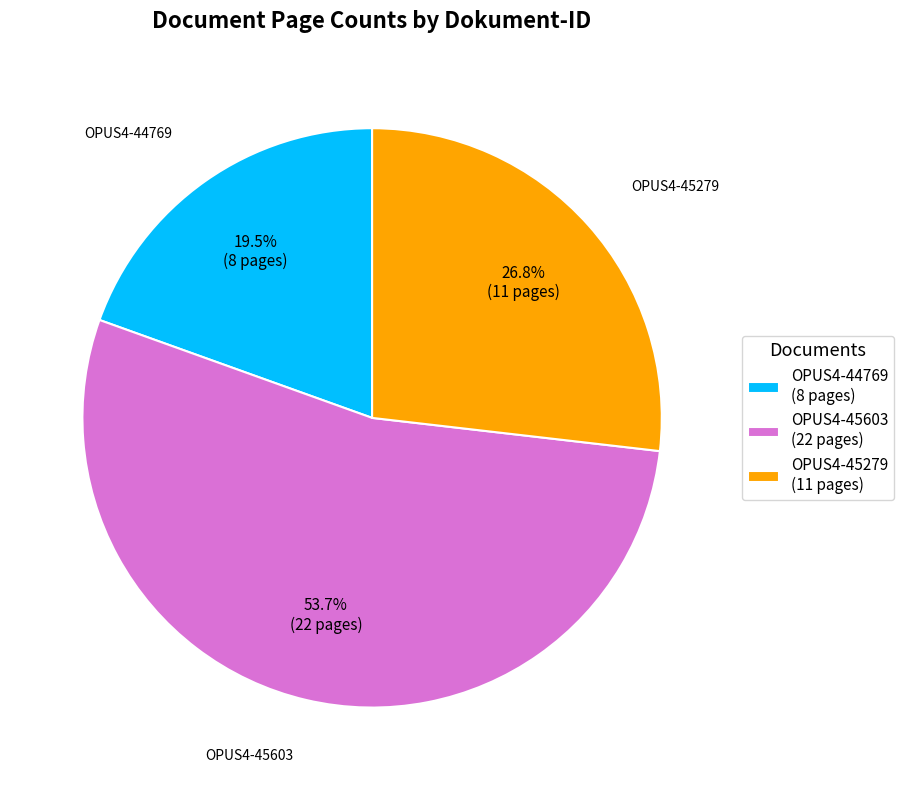

What percentage is the OPUS4-45603 slice, to the nearest percent?

54%